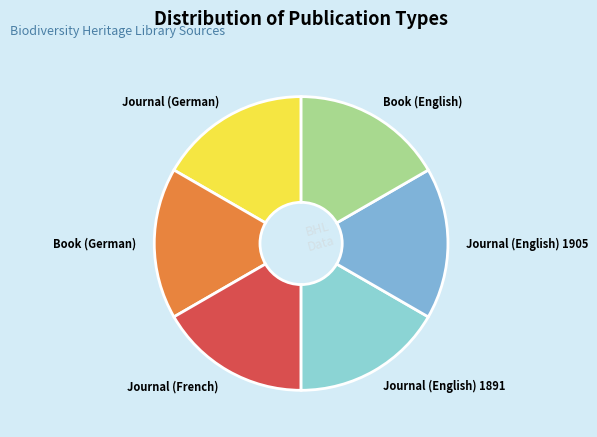

Does Journal (German) represent more than half of the total?

No